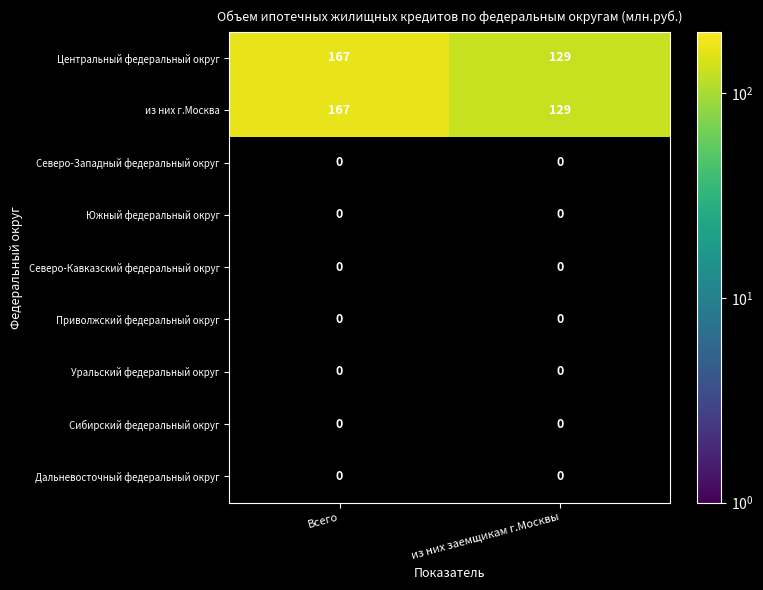

Which has a higher value, Всего or из них заемщикам г.Москвы?

Всего